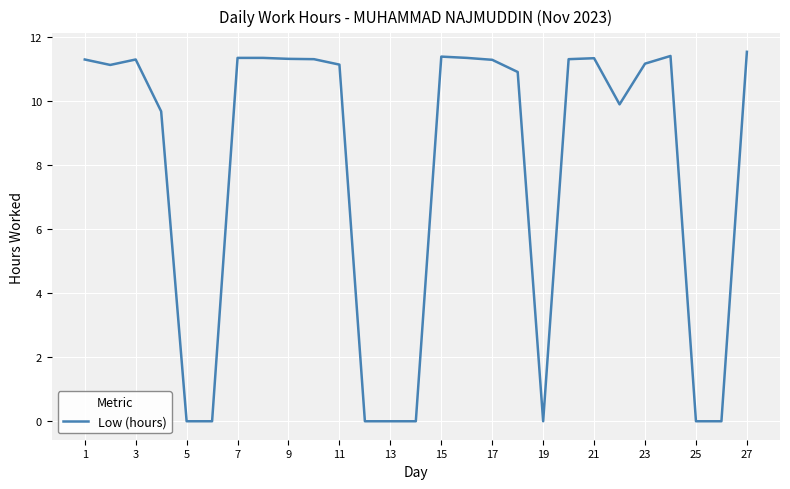

What is the greatest value displayed?

11.5